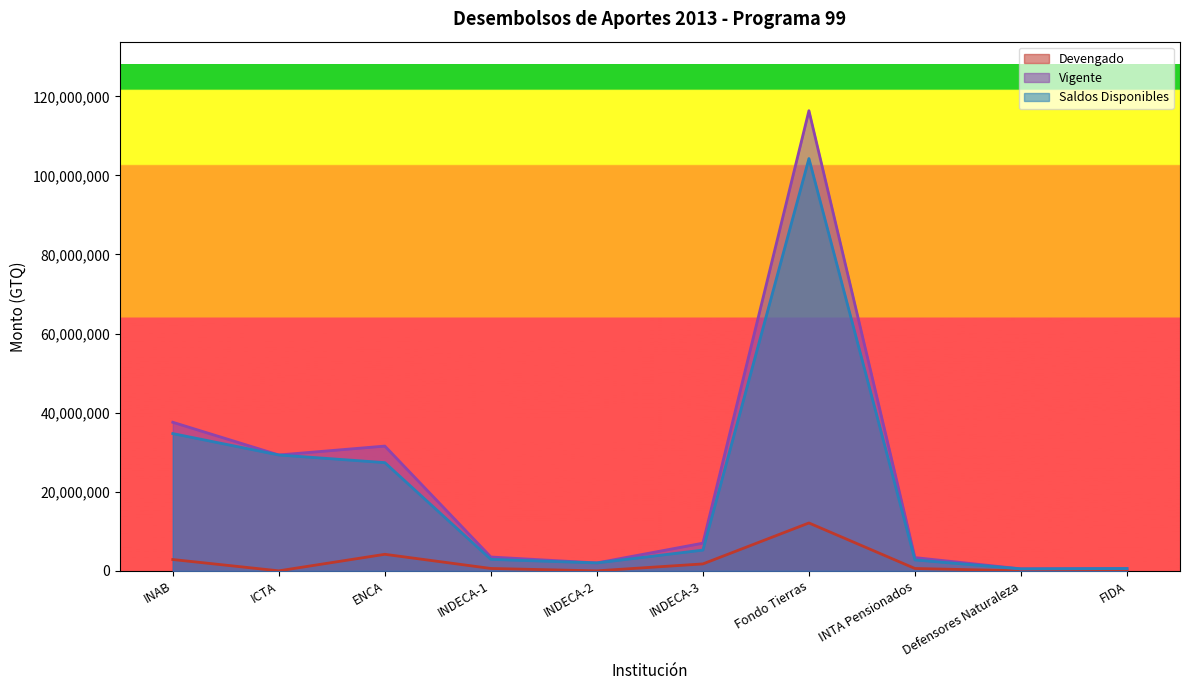

What are all the series names shown in the legend?

Devengado, Vigente, Saldos Disponibles